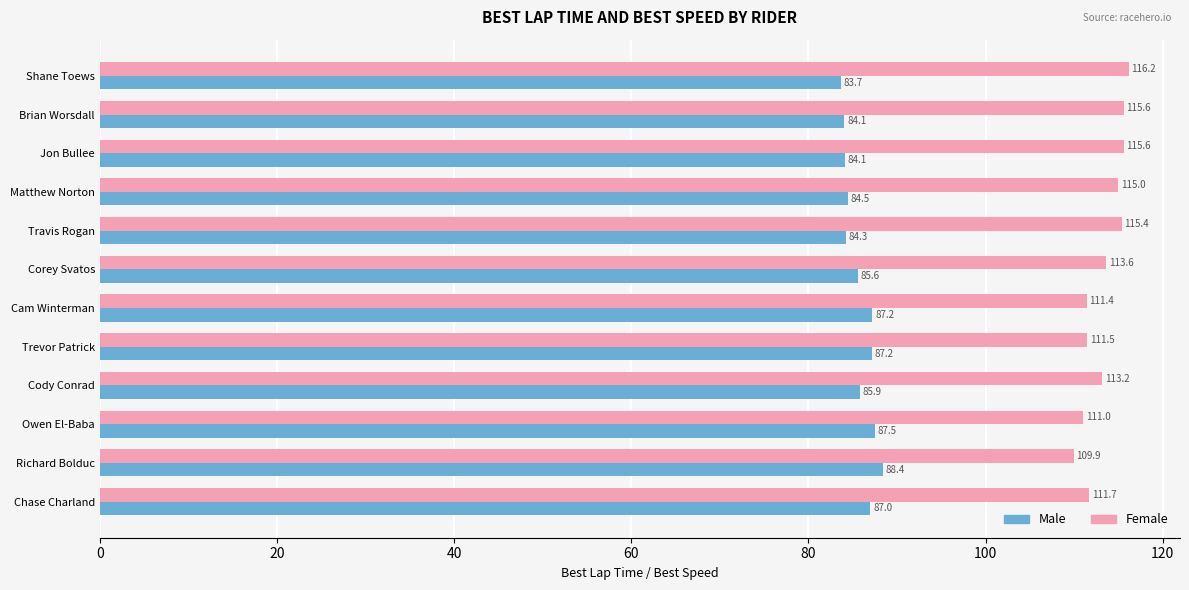

The value of Female at Cody Conrad is 113.2. True or false?

True